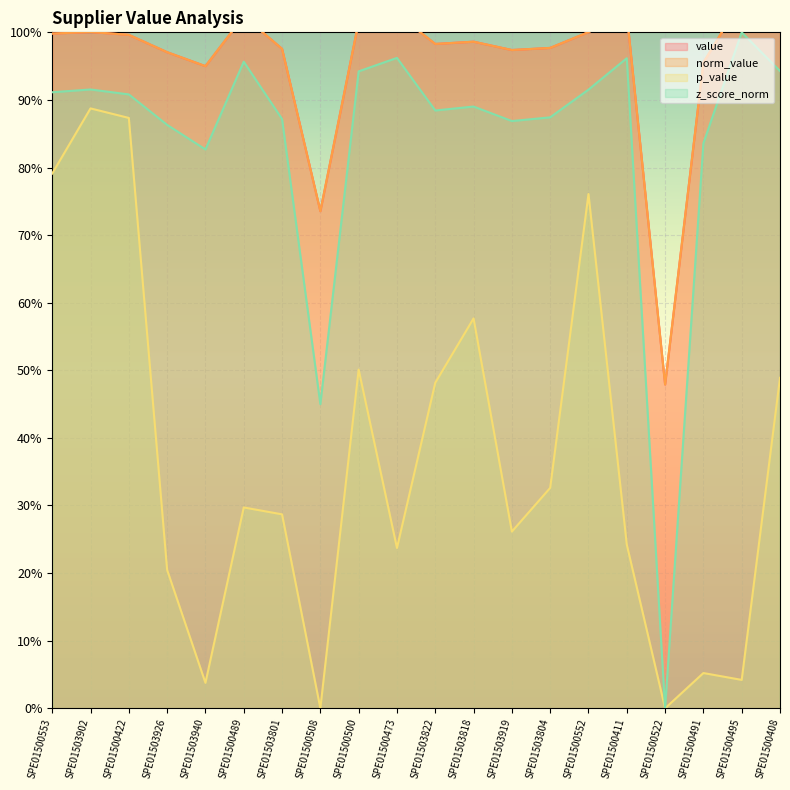

True or false: norm_value has a value of 0.6 at SPE01500495.

False